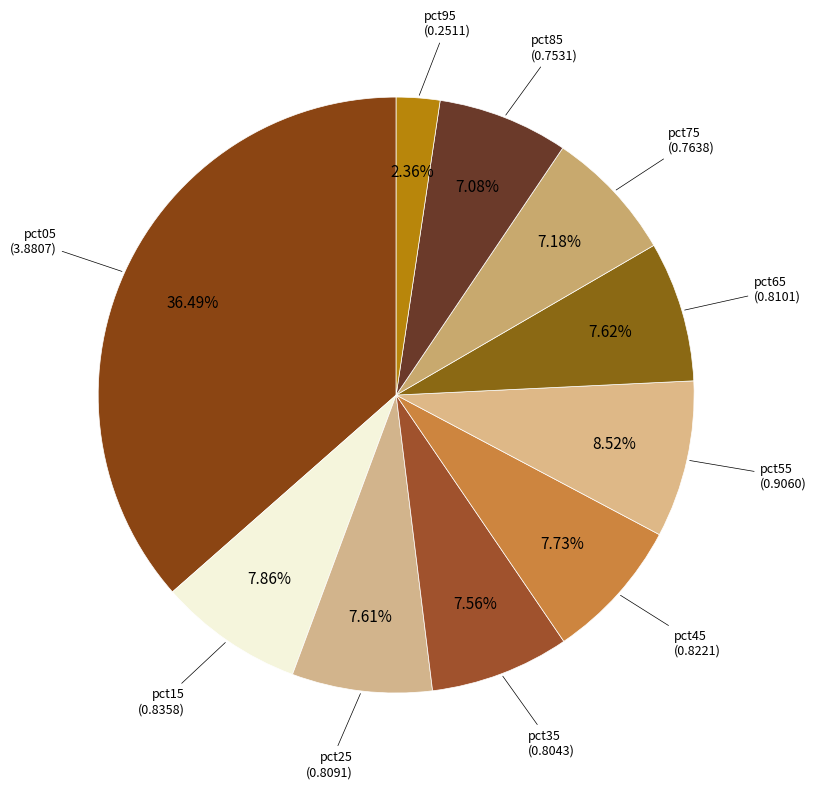

How many slices are in this pie chart?

10